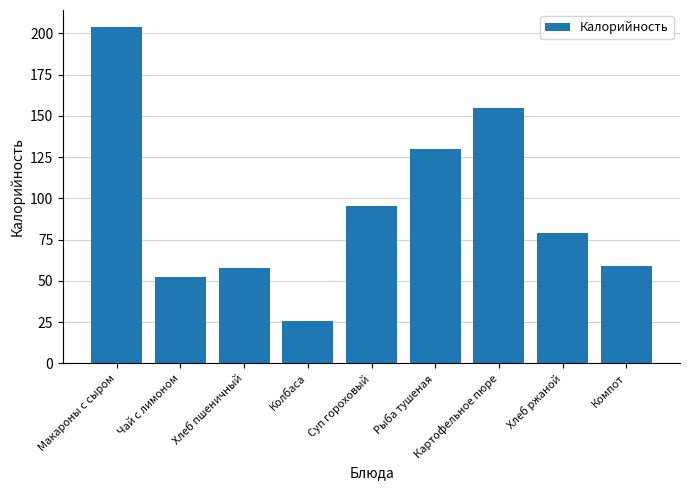

What is the difference between the maximum and minimum values?

178.3